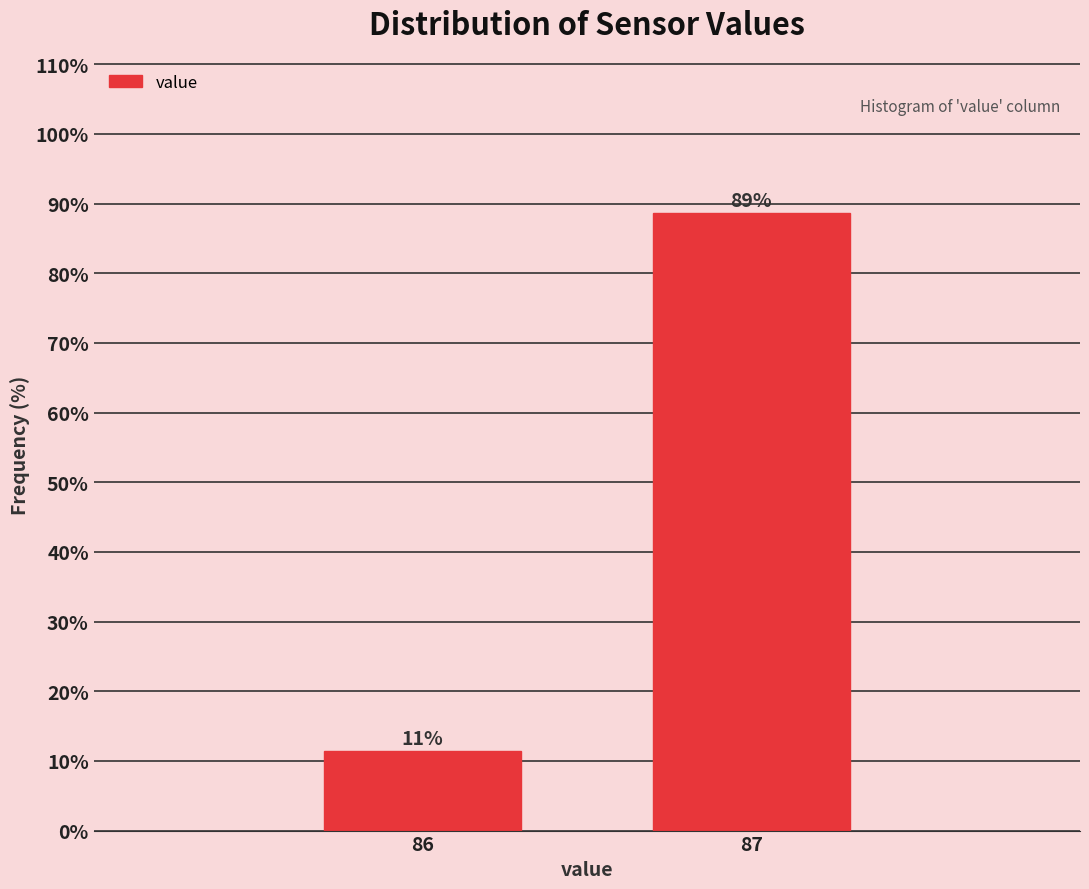

Which category has the lowest value across all series?

86